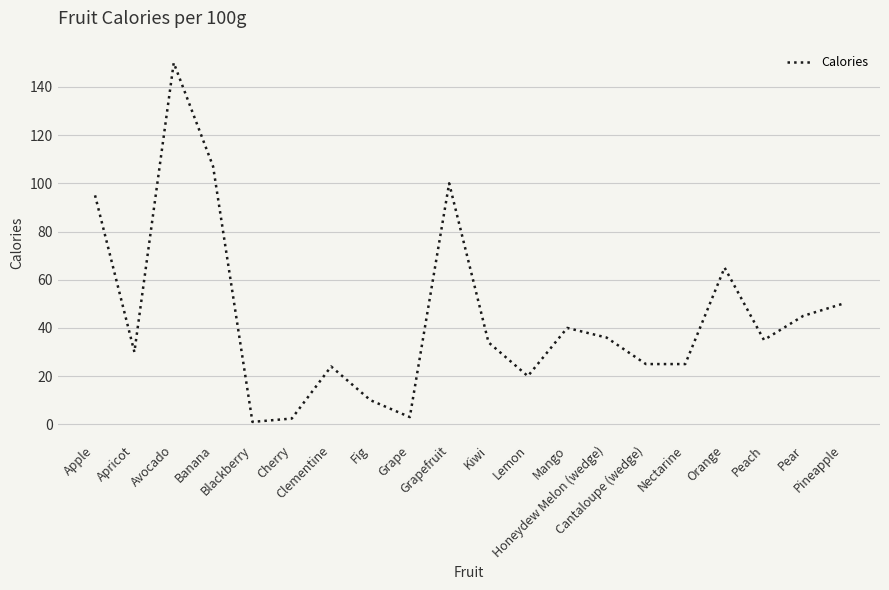

Between Pear and Grapefruit, which is larger?

Grapefruit